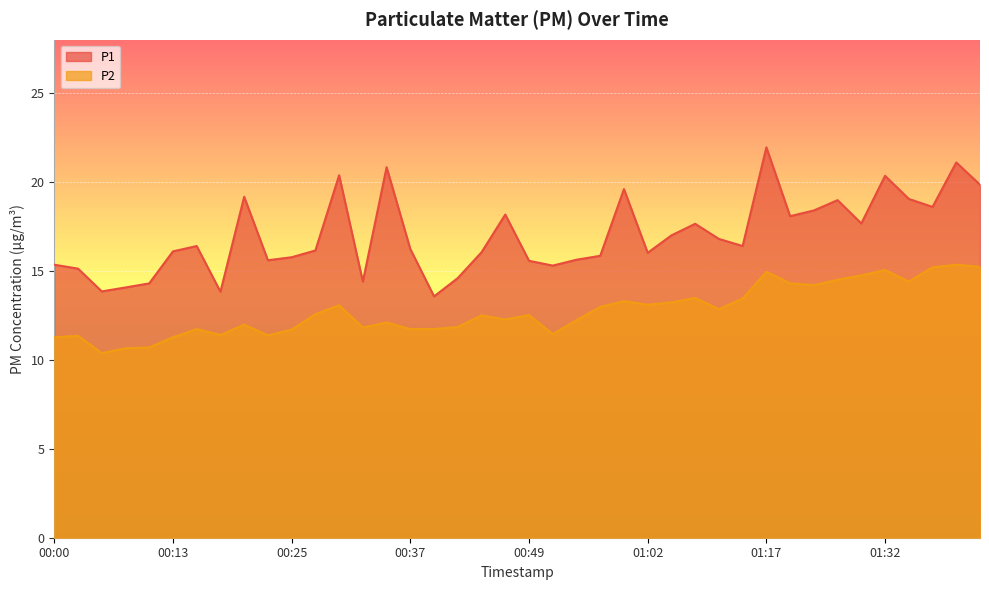

At which label does P2 first exceed 12?

00:27